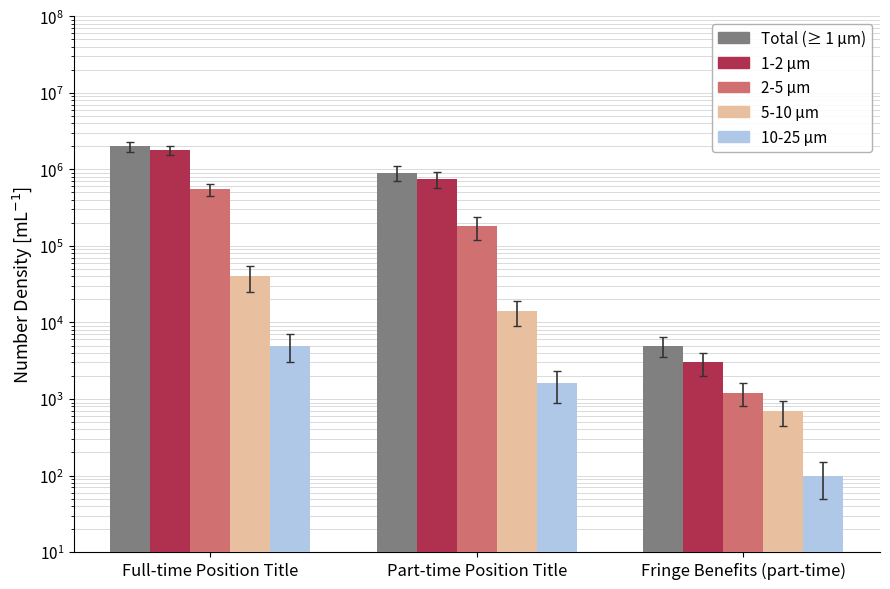

What is the sum of all 2-5 μm values?

731200